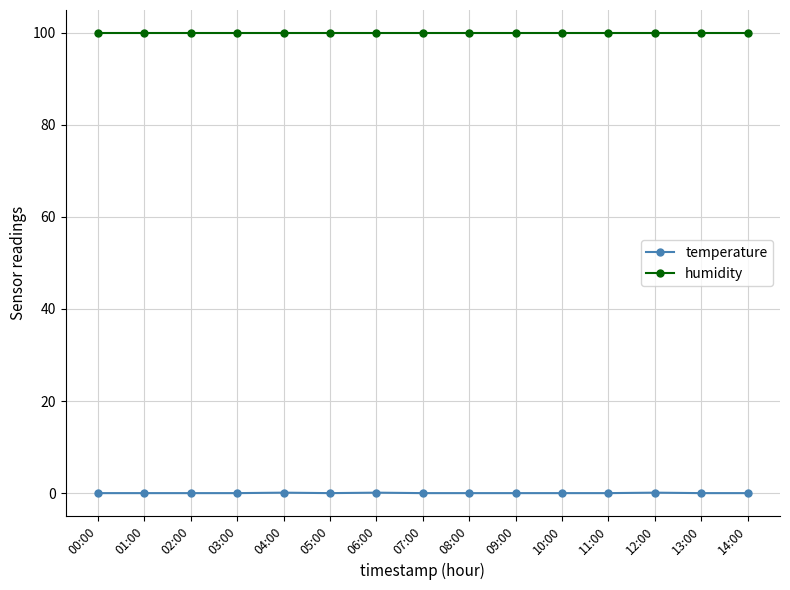

What is the sum of all humidity values?

1498.5